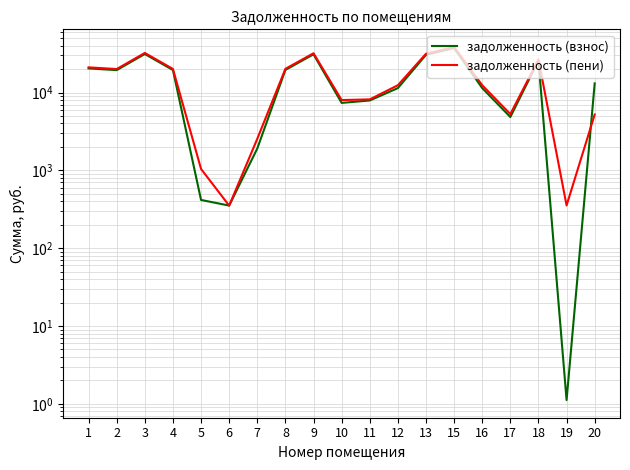

Which series has the widest spread of values?

задолженность (пени)